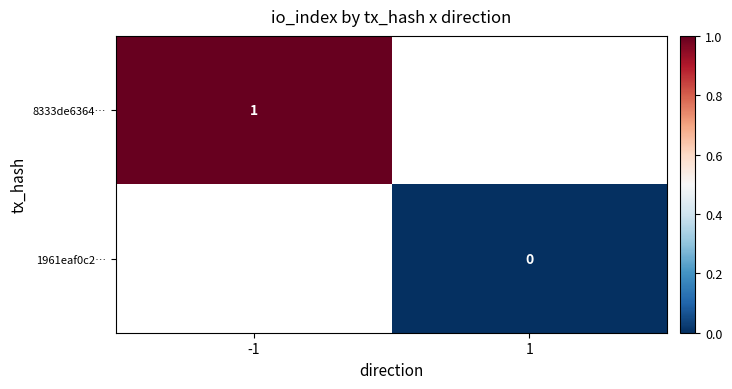

Is the value of 8333de6364… at -1 greater than the value of 1961eaf0c2… at 1?

Yes